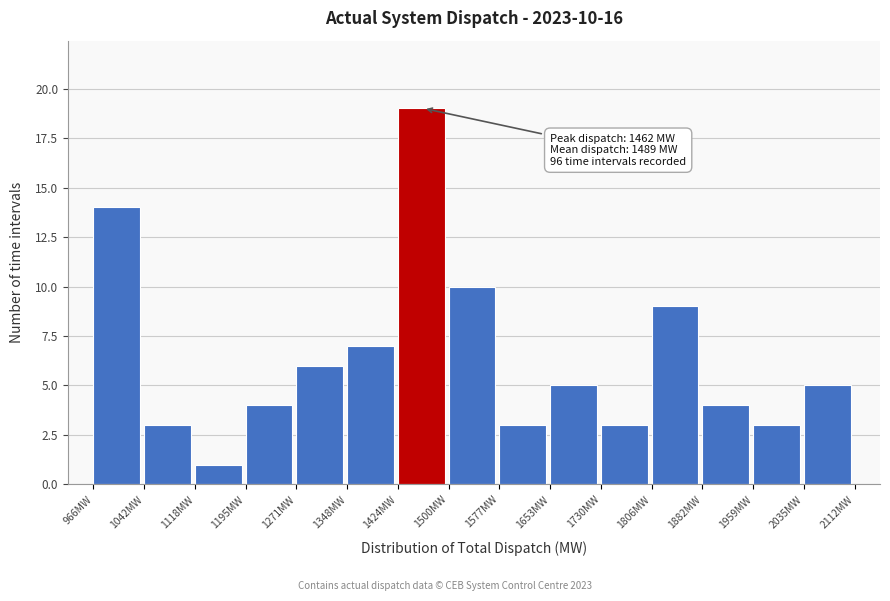

Over which range of the x-axis is the bar tallest?

1420 to 1500